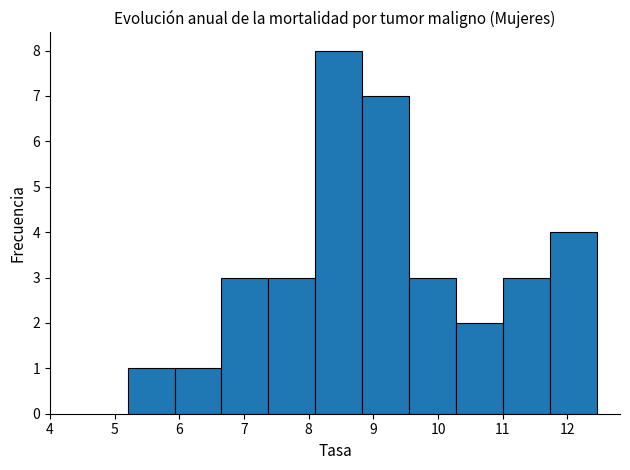

Reading left to right, transcribe this chart: for each bar, give the range it covers on the x-axis and its height. Neither the bar edges nor the heights are printed on the chart, so give them approximately, as read against the axes.

5.2 to 5.9: 1
5.9 to 6.6: 1
6.6 to 7.4: 3
7.4 to 8.1: 3
8.1 to 8.8: 8
8.8 to 9.5: 7
9.5 to 10.3: 3
10.3 to 11.0: 2
11.0 to 11.7: 3
11.7 to 12.5: 4